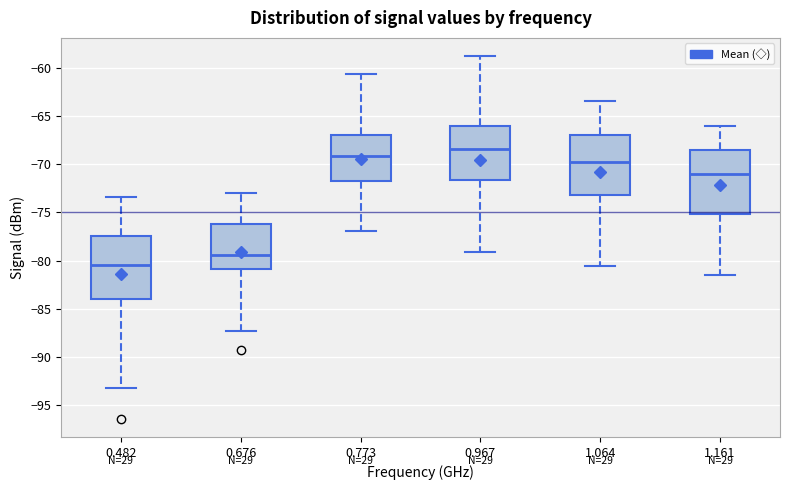

Which box has the lowest median line?

0.482